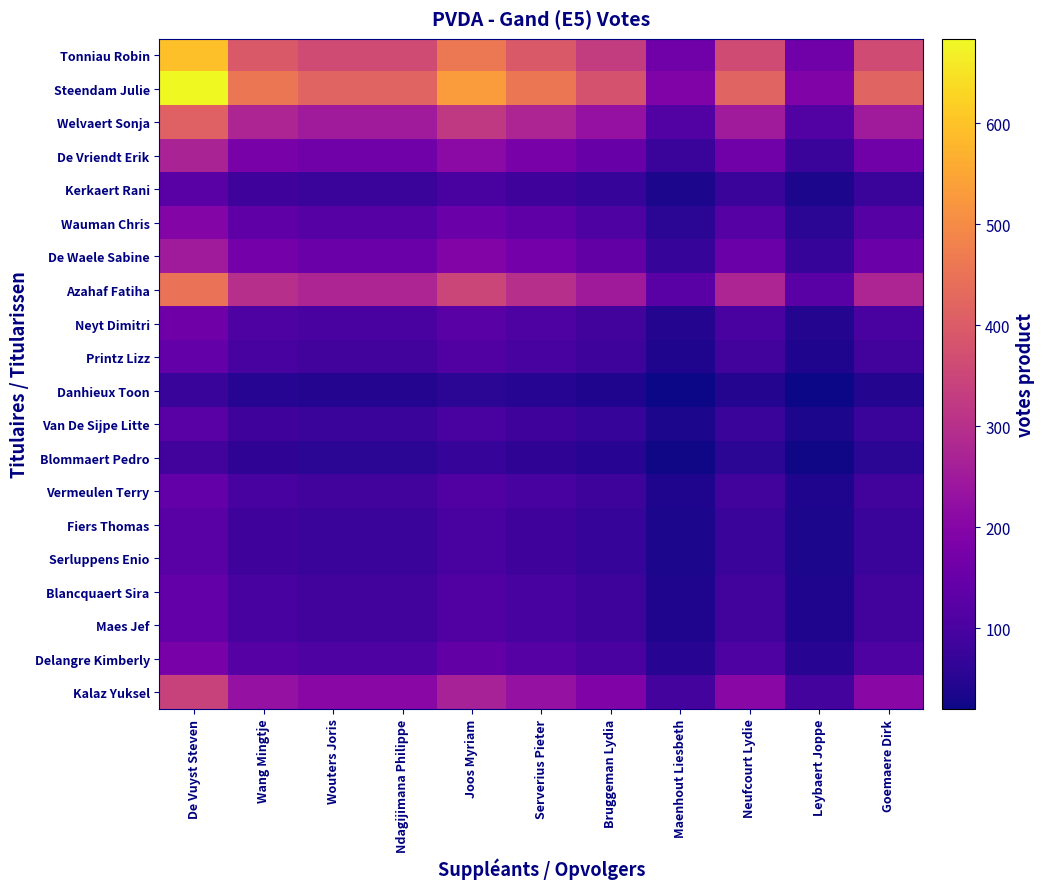

At Wouters Joris, list the series in order from smallest to largest.

Danhieux Toon, Blommaert Pedro, Kerkaert Rani, Van De Sijpe Litte, Fiers Thomas, Serluppens Enio, Printz Lizz, Vermeulen Terry, Blancquaert Sira, Maes Jef, Neyt Dimitri, Delangre Kimberly, Wauman Chris, De Waele Sabine, De Vriendt Erik, Kalaz Yuksel, Welvaert Sonja, Azahaf Fatiha, Tonniau Robin, Steendam Julie